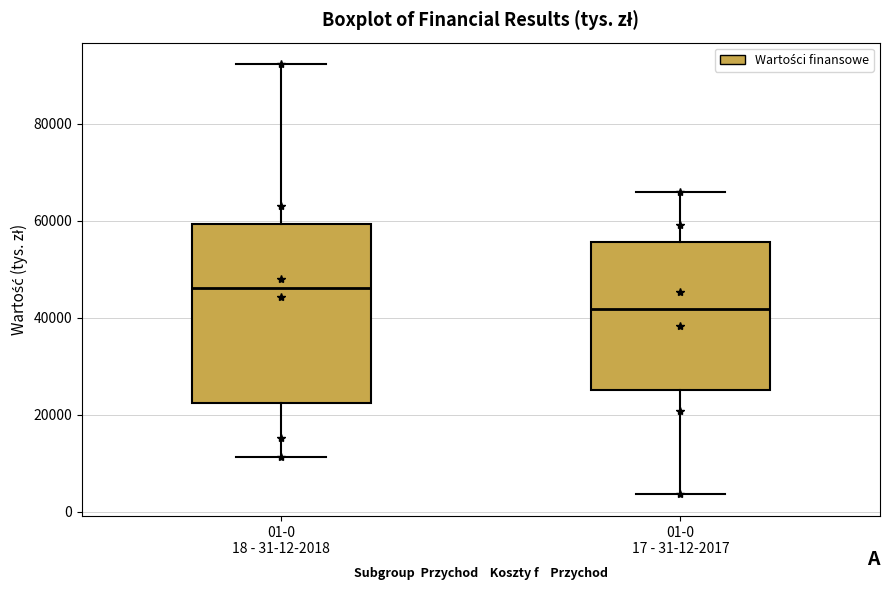

Where does the median line of the box for 01-0 17 - 31-12-2017 sit on the y-axis? The values are not printed on the chart, so give them approximately, as read against the axis.

42000